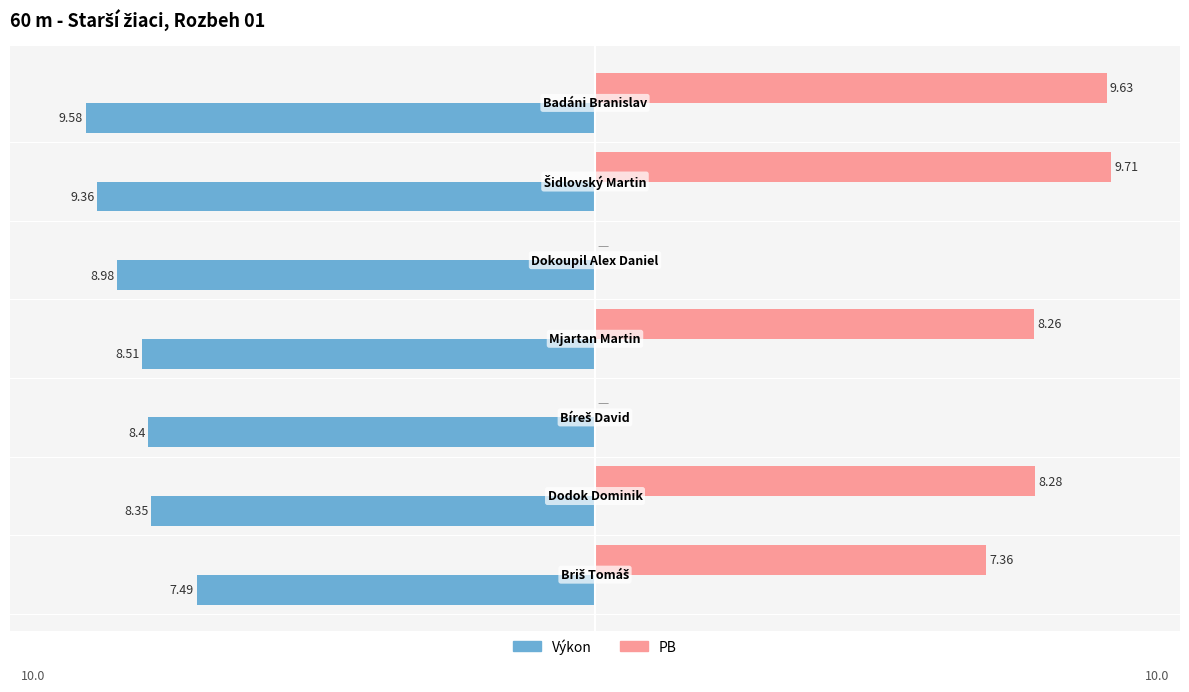

How many bars are there in total?

14